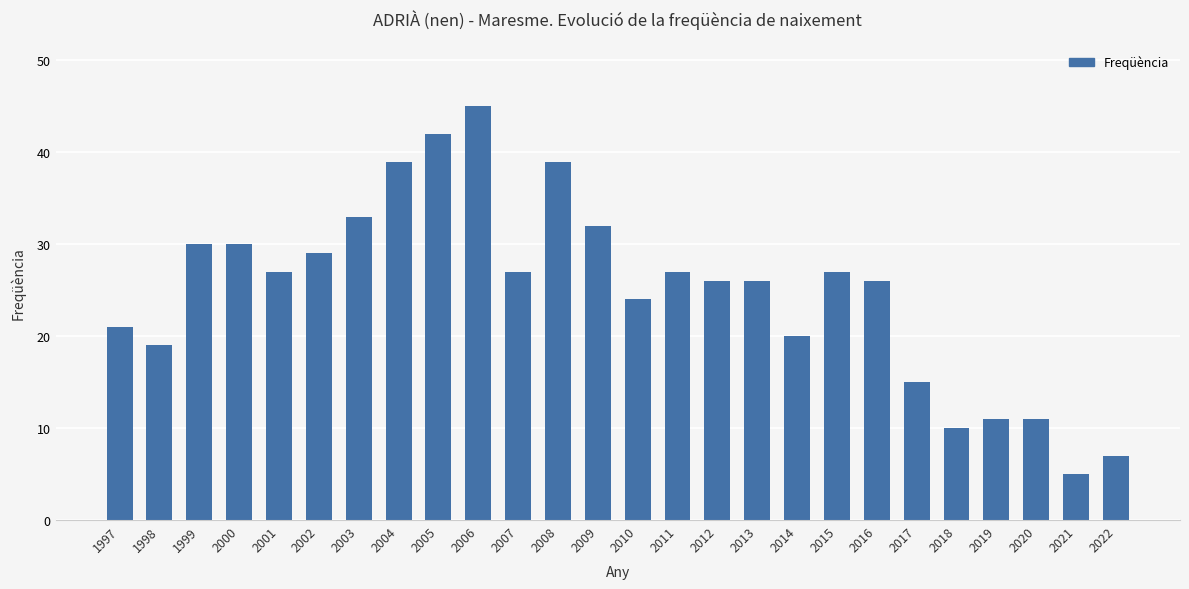

What is the value of the 16th bar from the left?

26